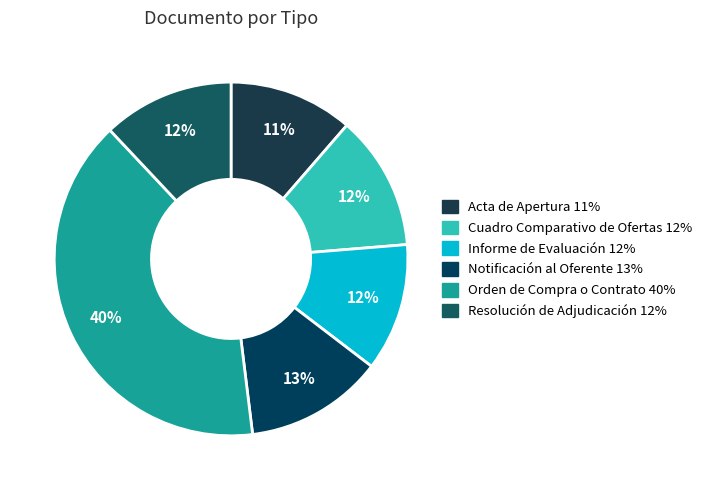

To the nearest percent, what portion does Cuadro Comparativo de Ofertas represent?

12%